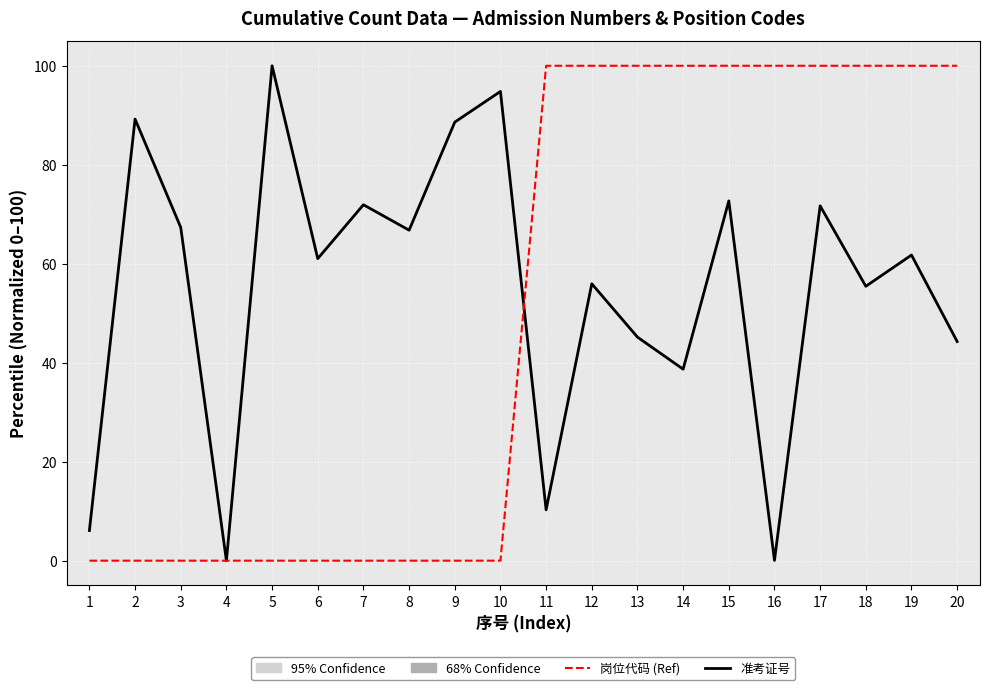

What is the greatest value displayed?

100.0